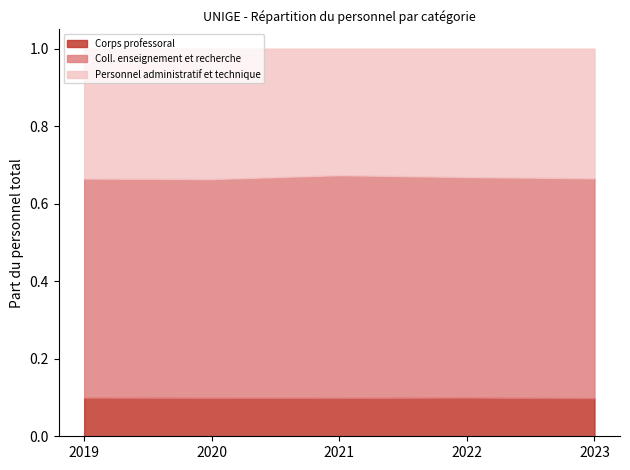

Where is the first local maximum for Personnel administratif et technique?

2020